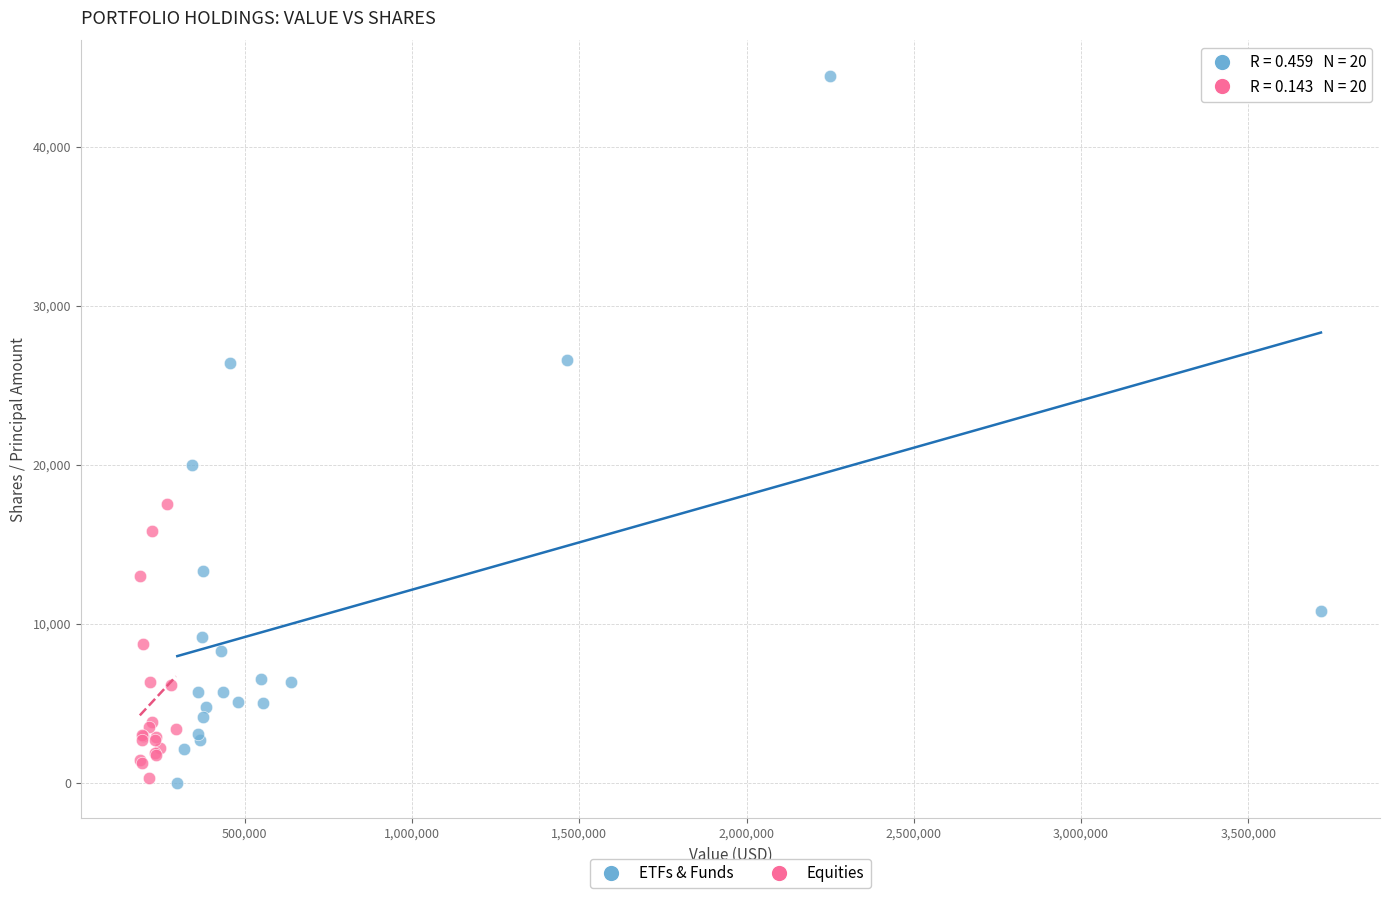

Which series contains the highest Y value?

ETFs & Funds